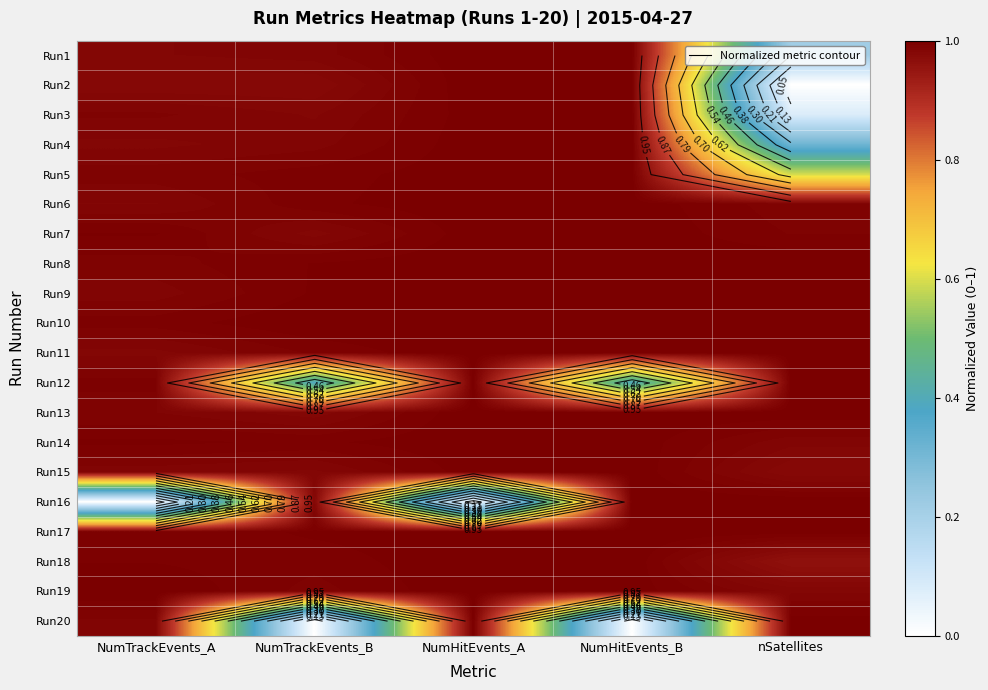

What is the sum of all Run9 values?

5.0